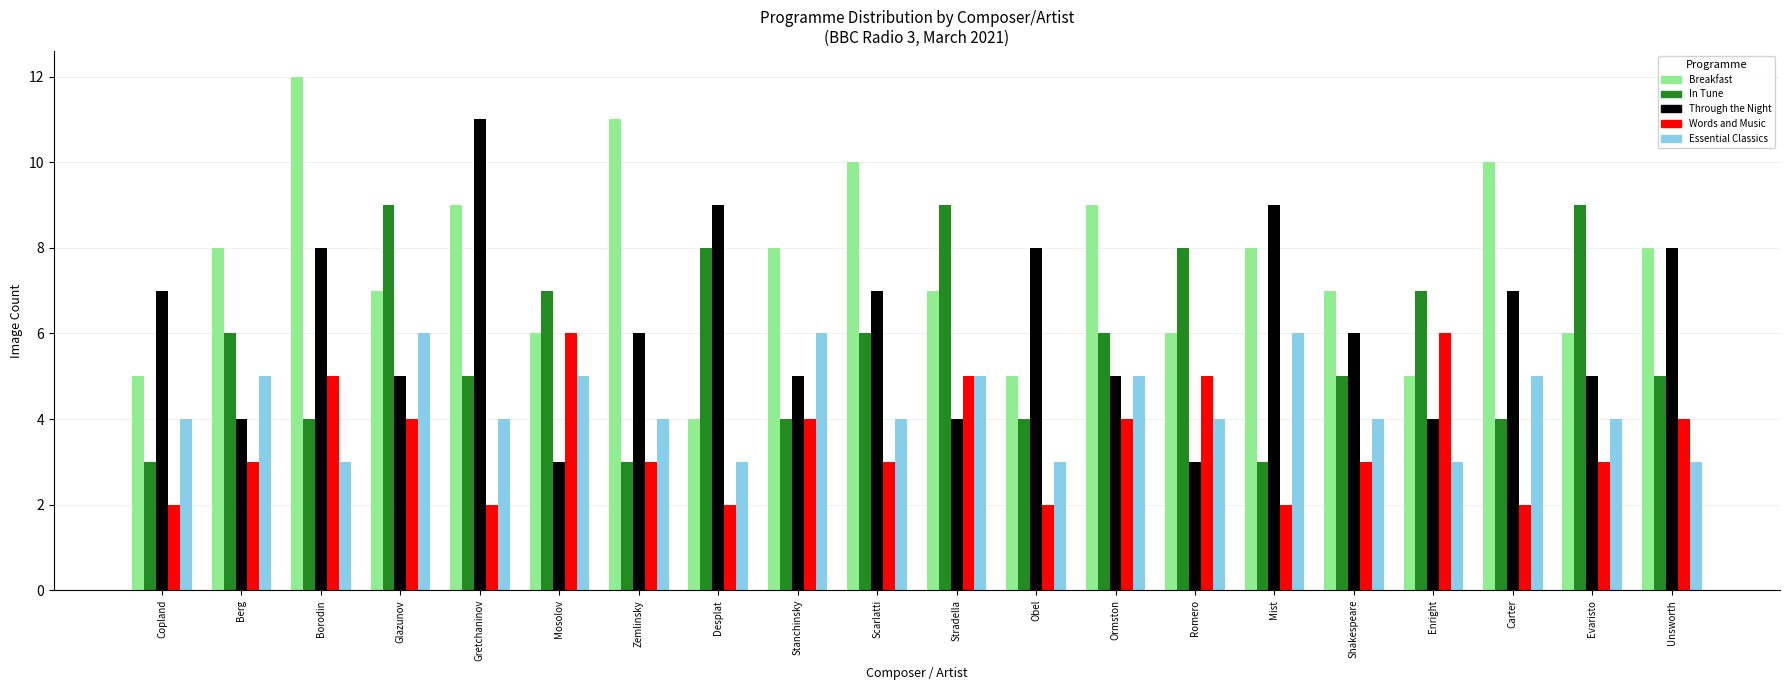

At which category is the sum across all series the highest?

Borodin